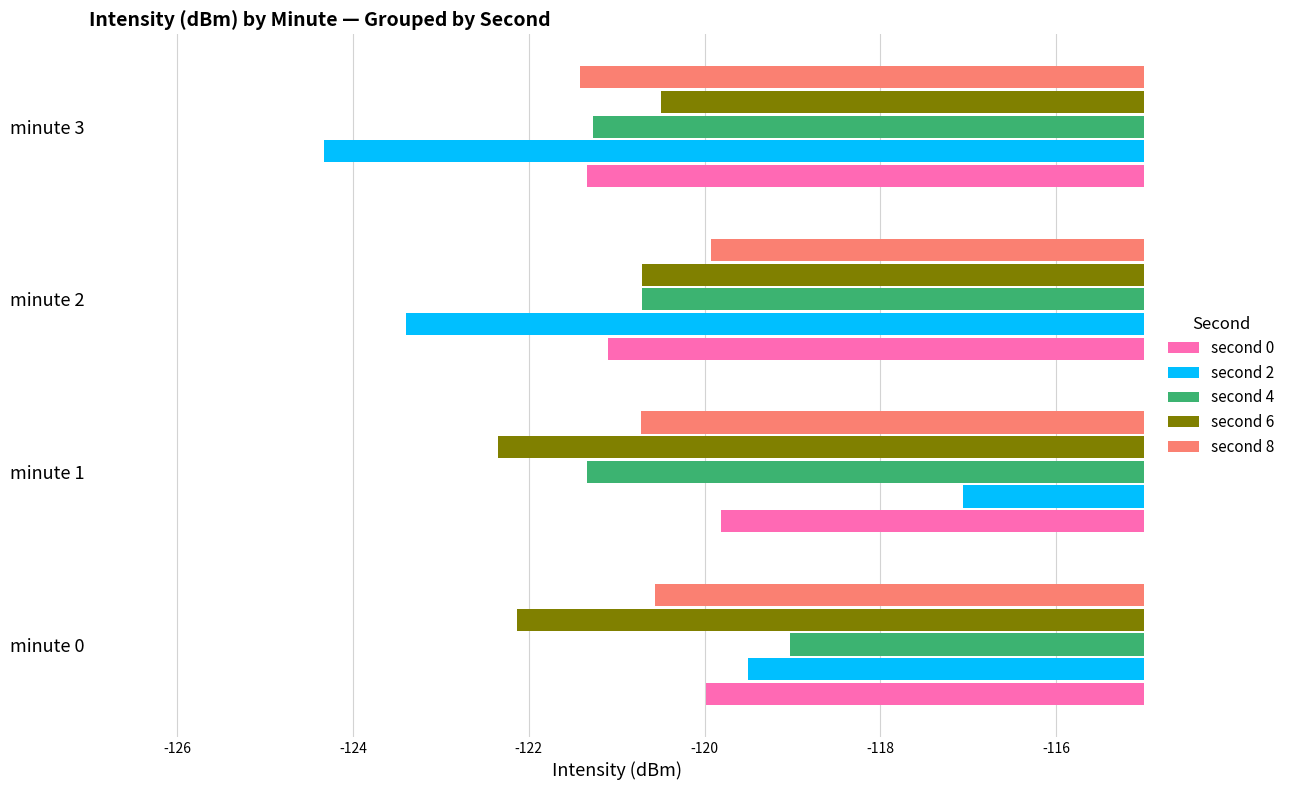

How many series are shown in this chart?

5